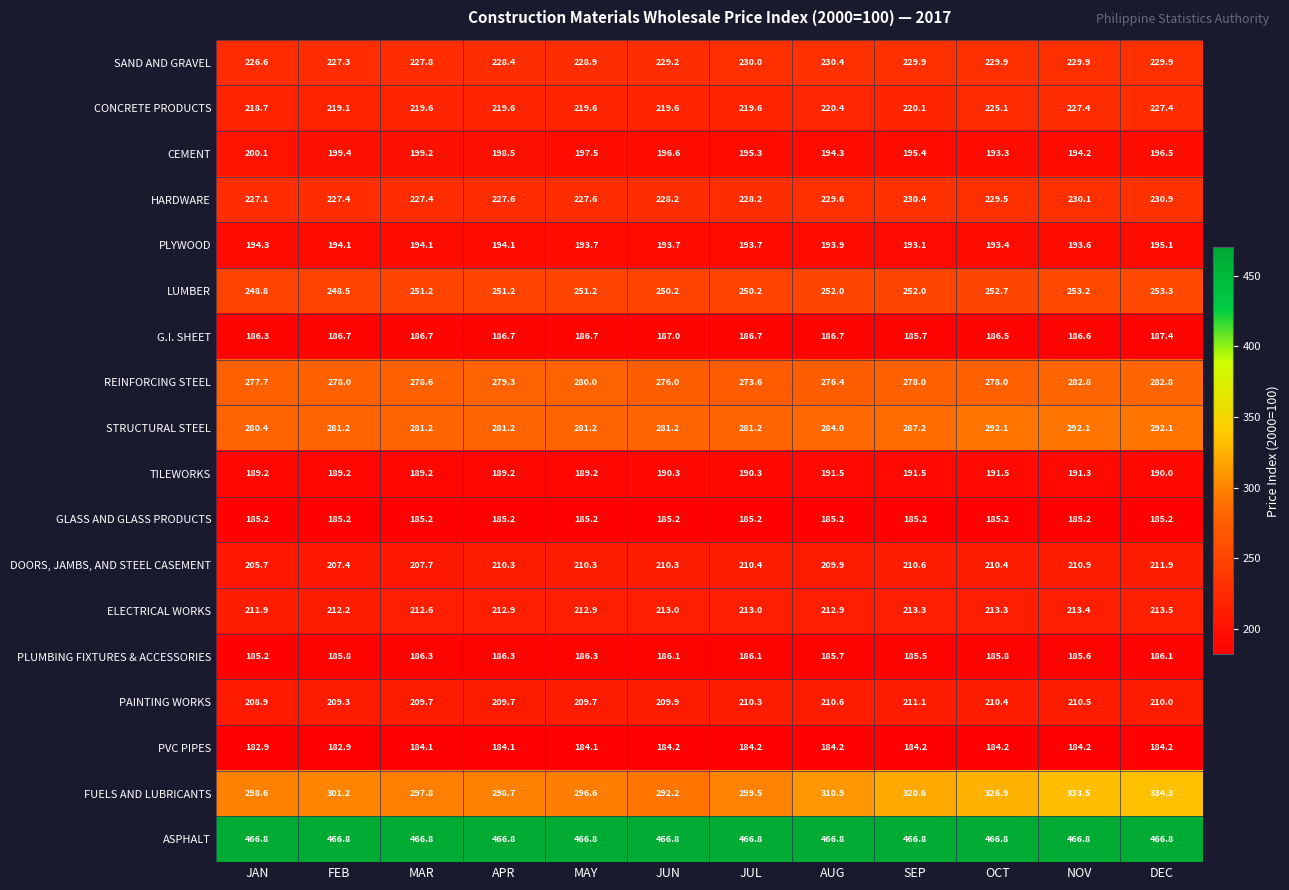

How many data points in TILEWORKS are less than 190?

5